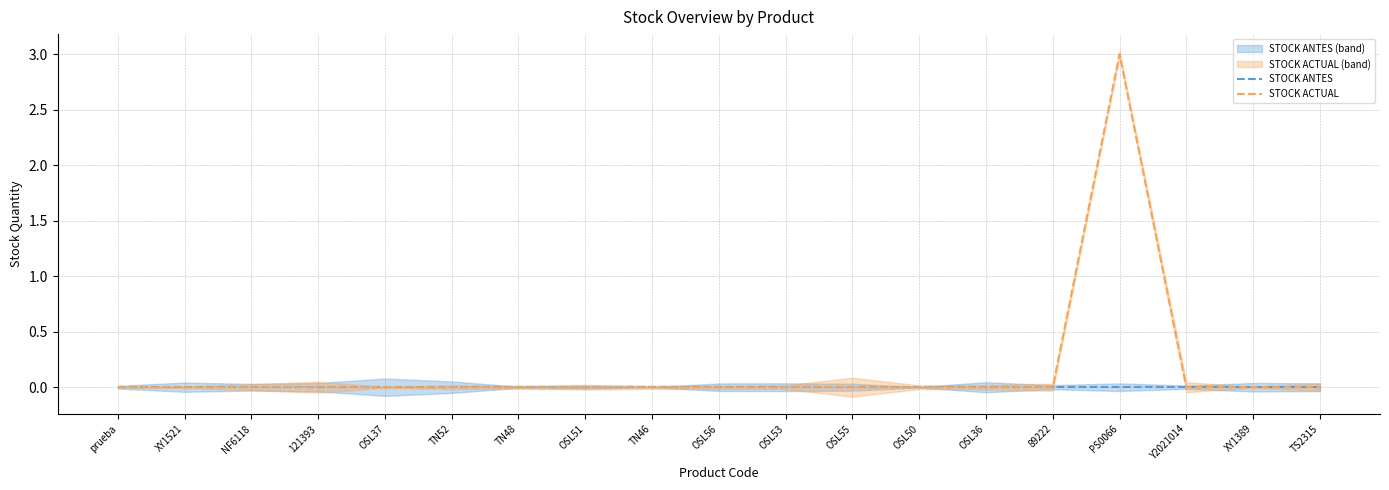

What is the label of the 8th point from the left?

OSL51